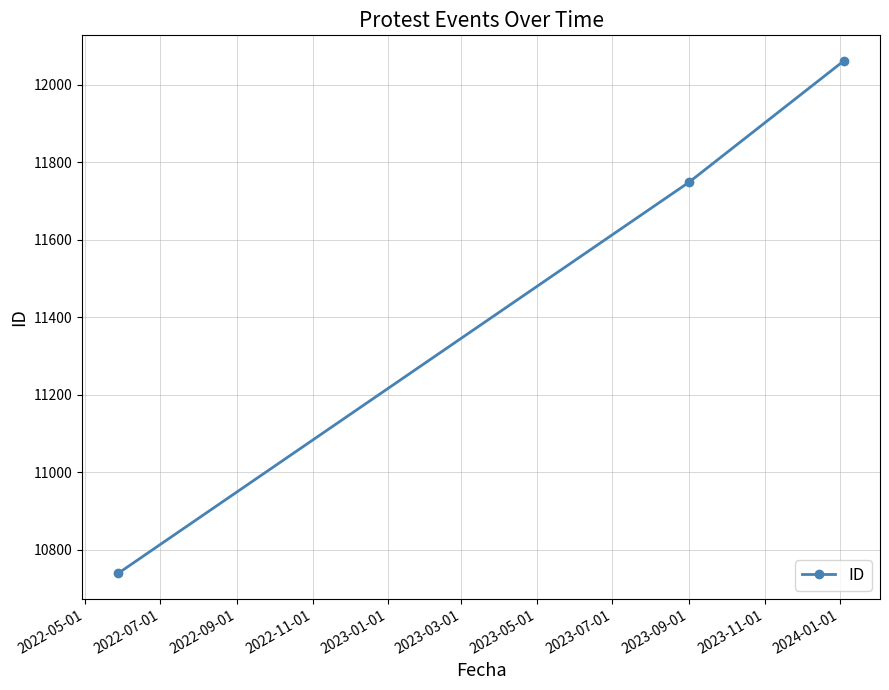

What is the greatest value displayed?

12061